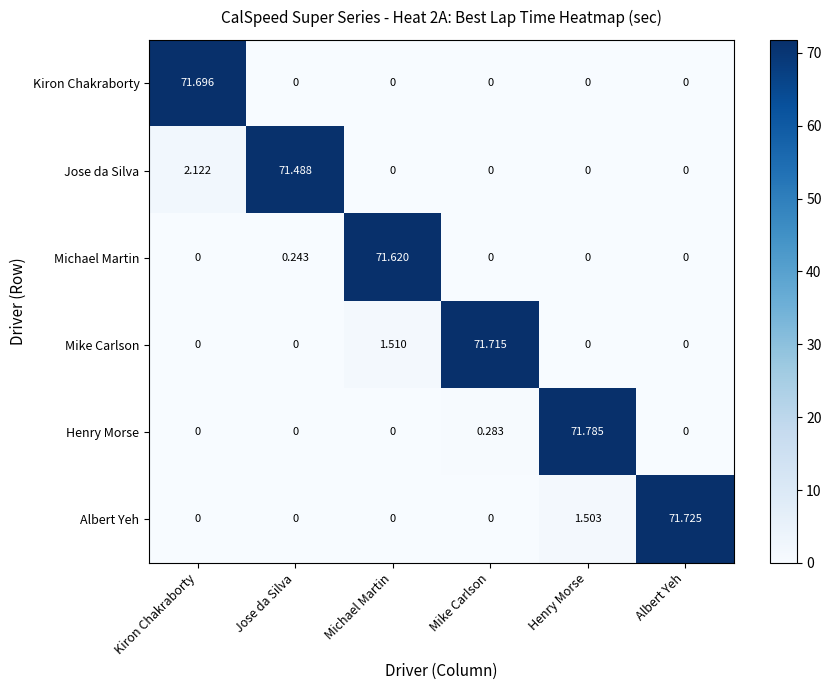

Which series has the largest range (max minus min)?

Henry Morse